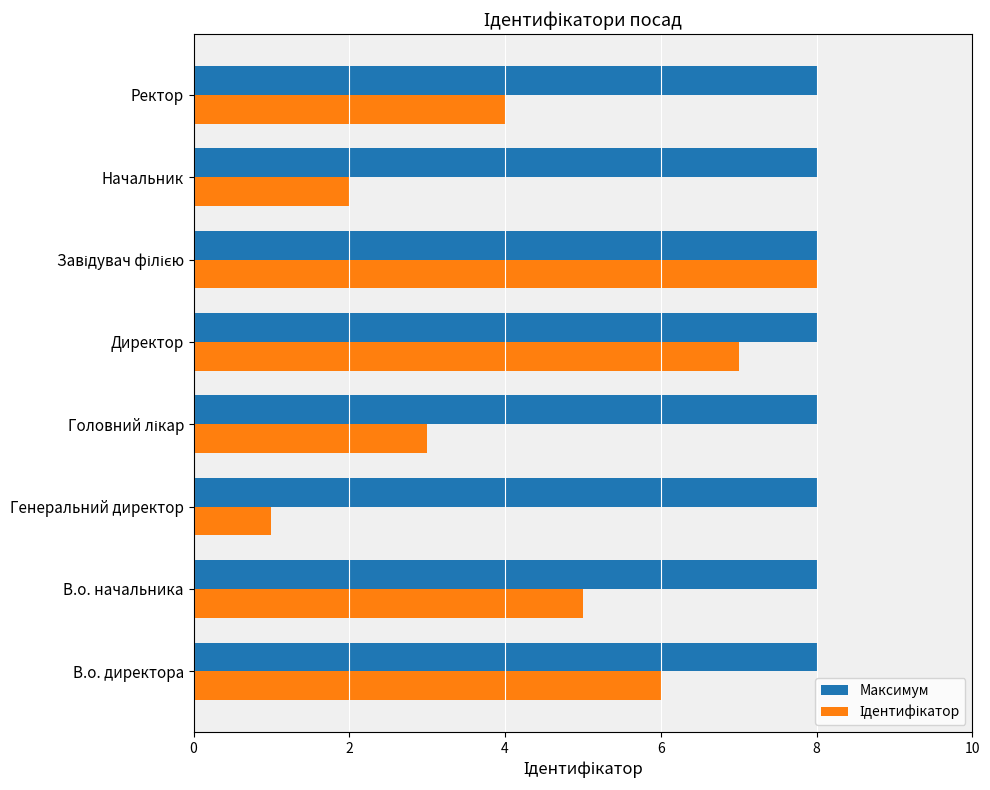

What is the average value of the Максимум series?

8